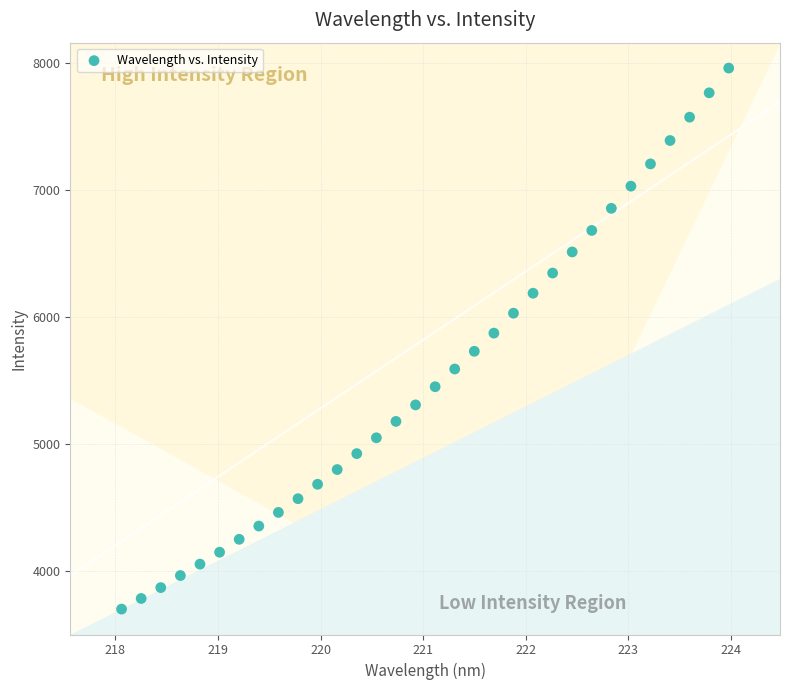

What is the range of X values (max minus min)?

5.9